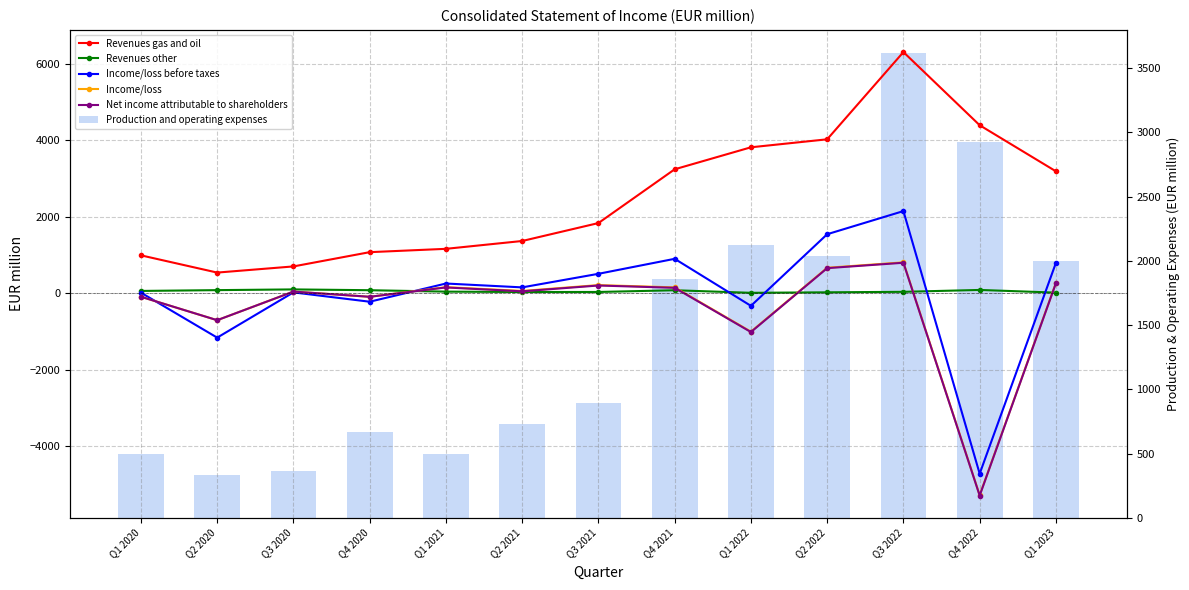

What position from the left is Q1 2020?

1